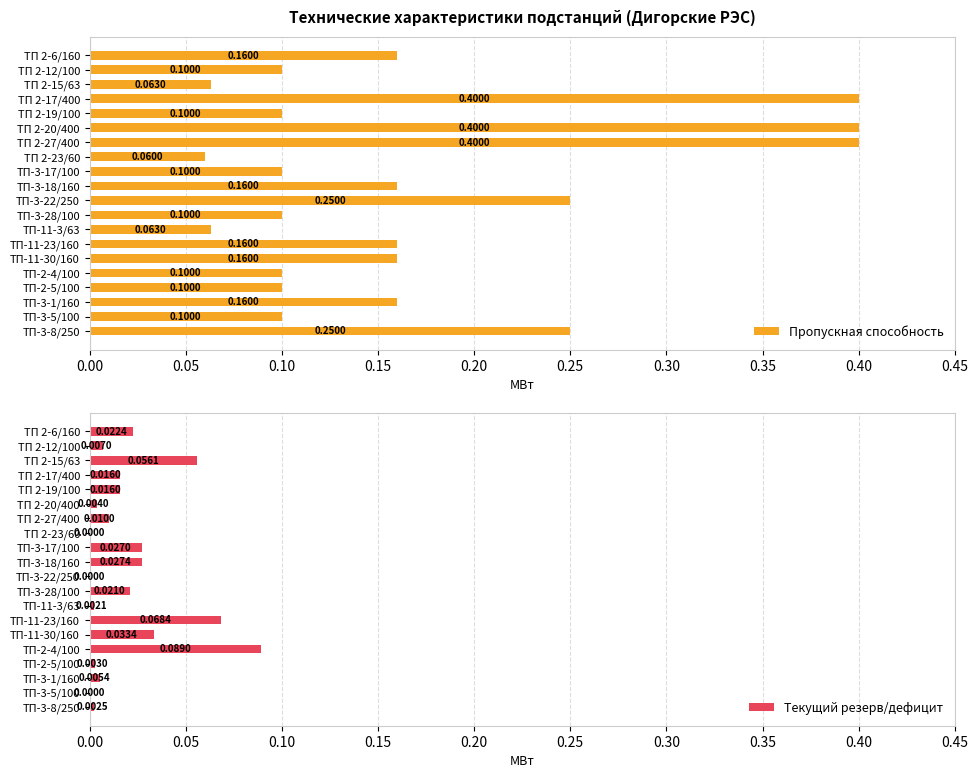

How many categories are shown in the chart?

20